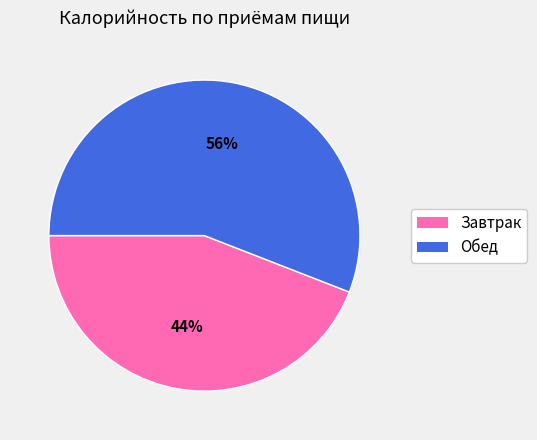

Which category accounts for the majority?

Обед